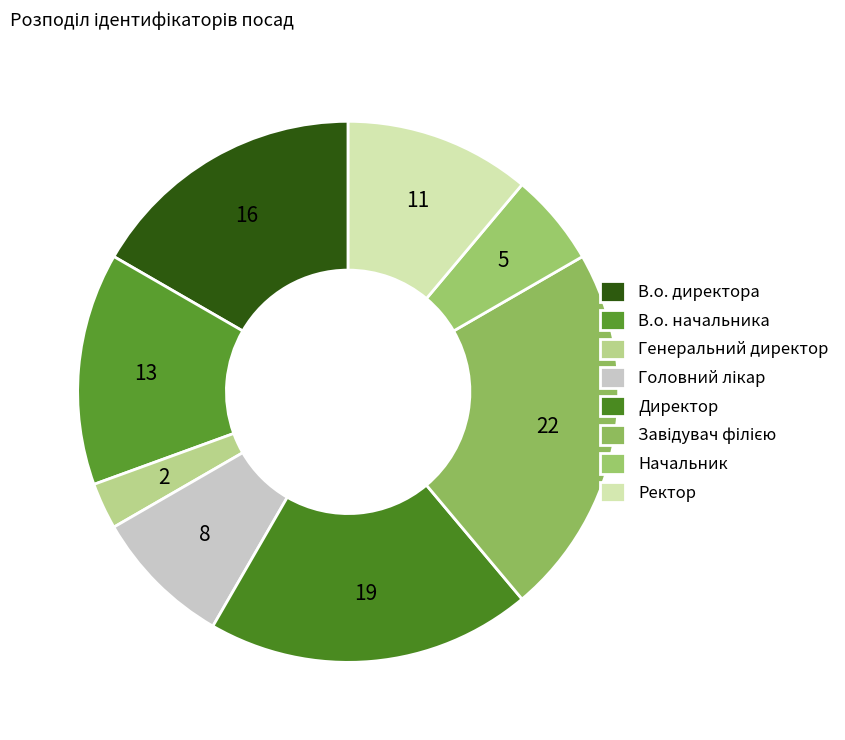

To the nearest percent, what is the difference between the Директор and Начальник slice percentages?

14%